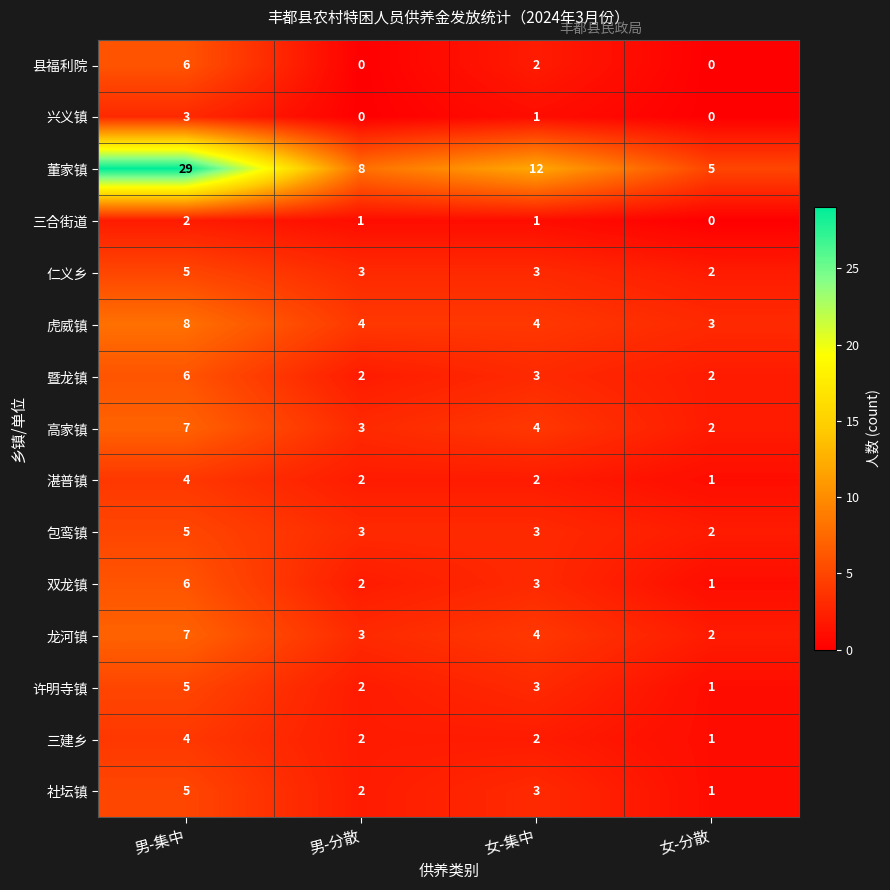

At which label does 暨龙镇 reach its peak?

男-集中